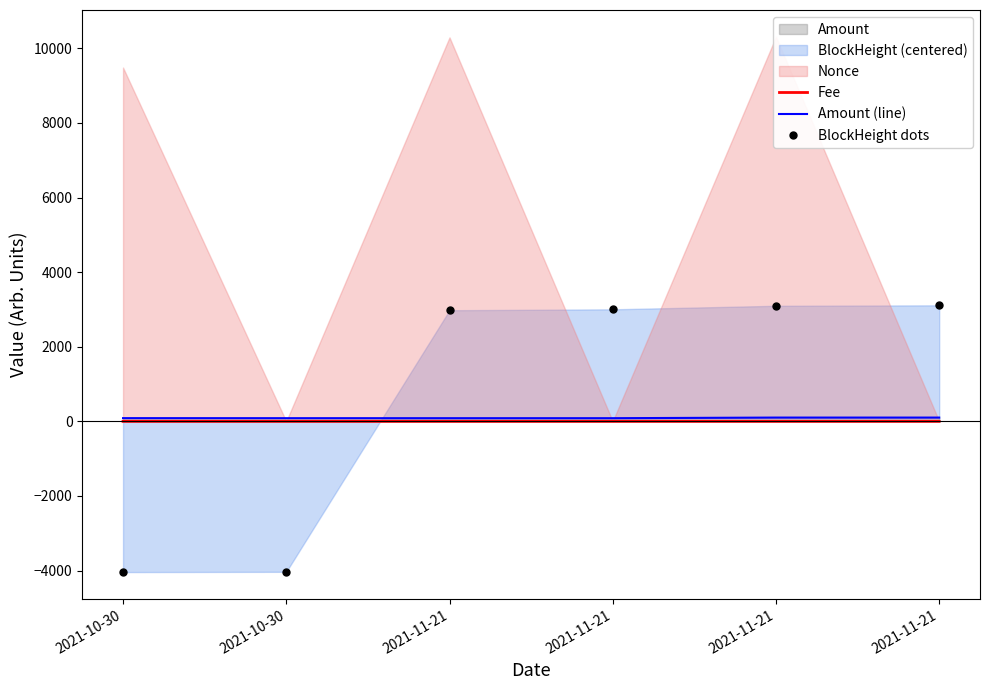

Is the value of Fee at 2021-11-21 greater than the value of Amount (line) at 2021-10-30?

No